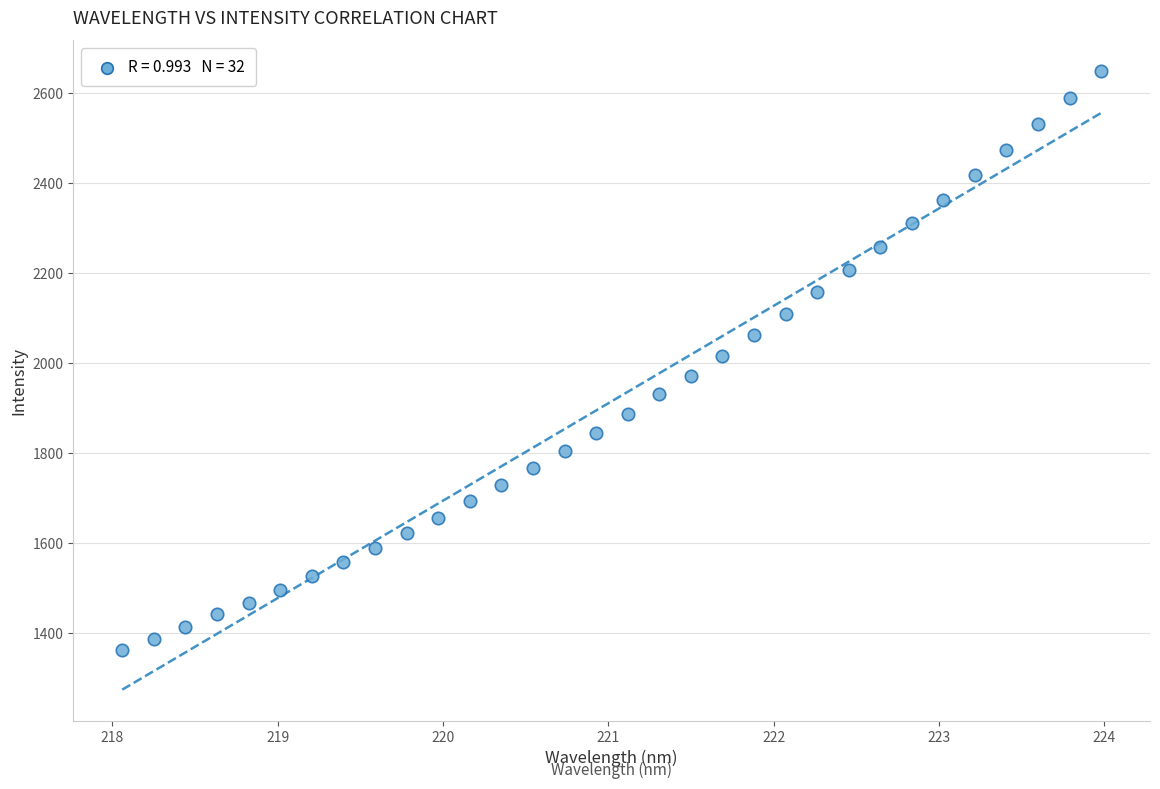

What is the range of Y values (max minus min)?

1284.8